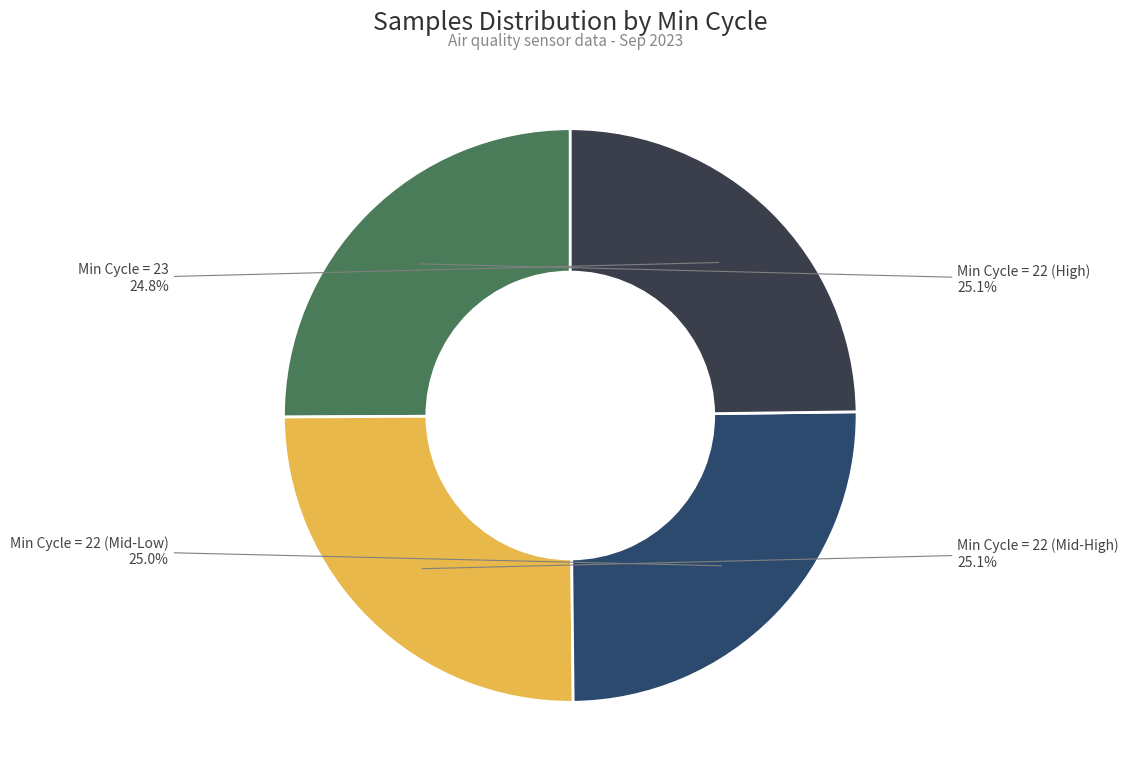

How many slices are in this pie chart?

4